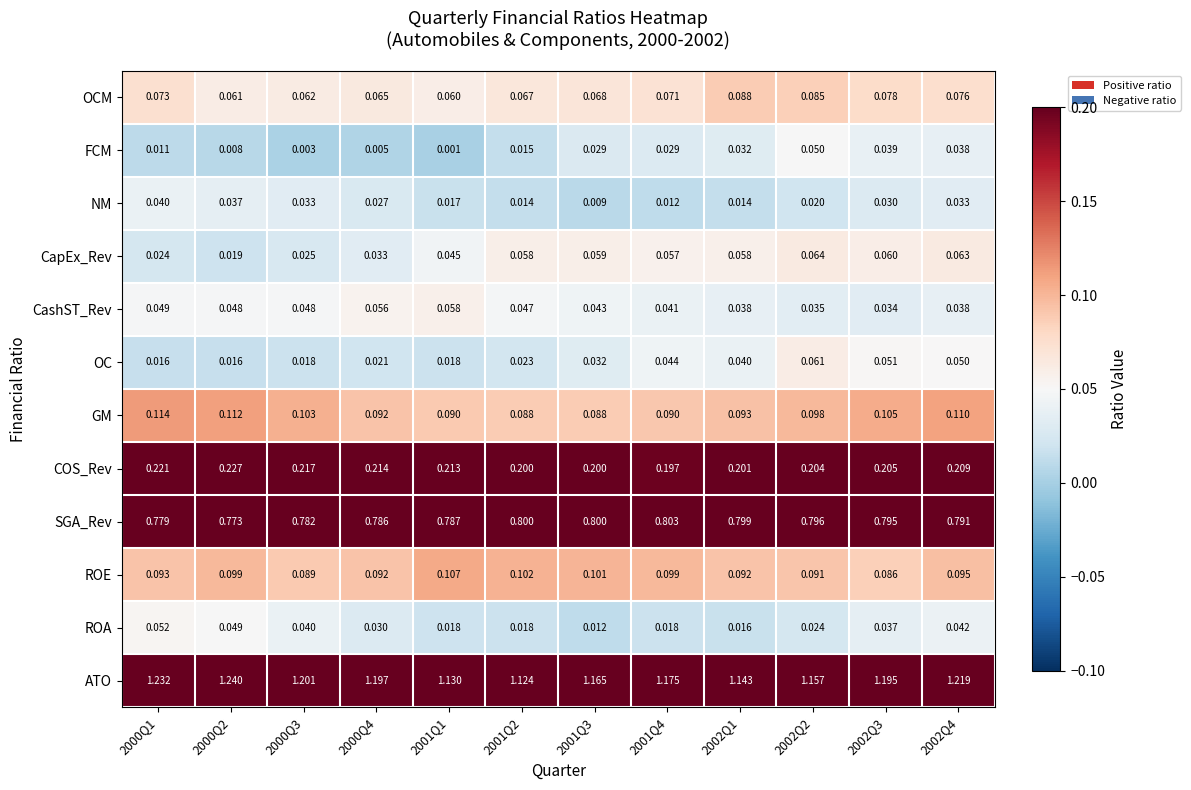

Which series has the widest spread of values?

ATO